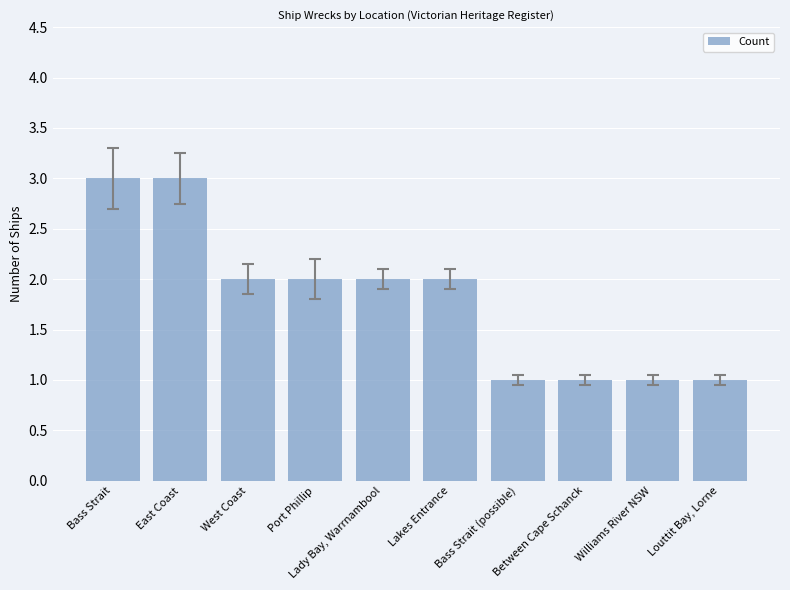

Is it true that the value at Bass Strait is 1?

False